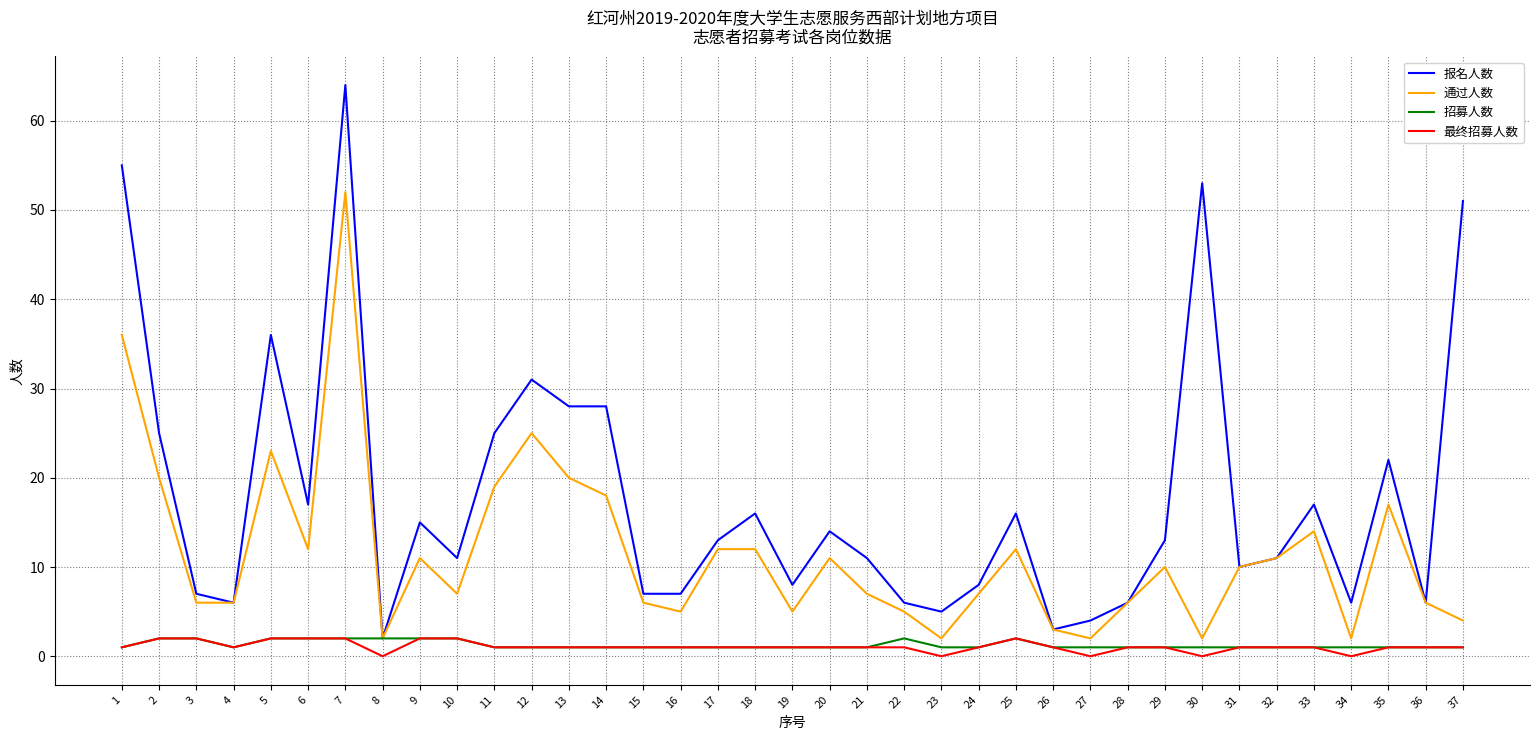

The 通过人数 series shows 36 at 5. True or false?

False